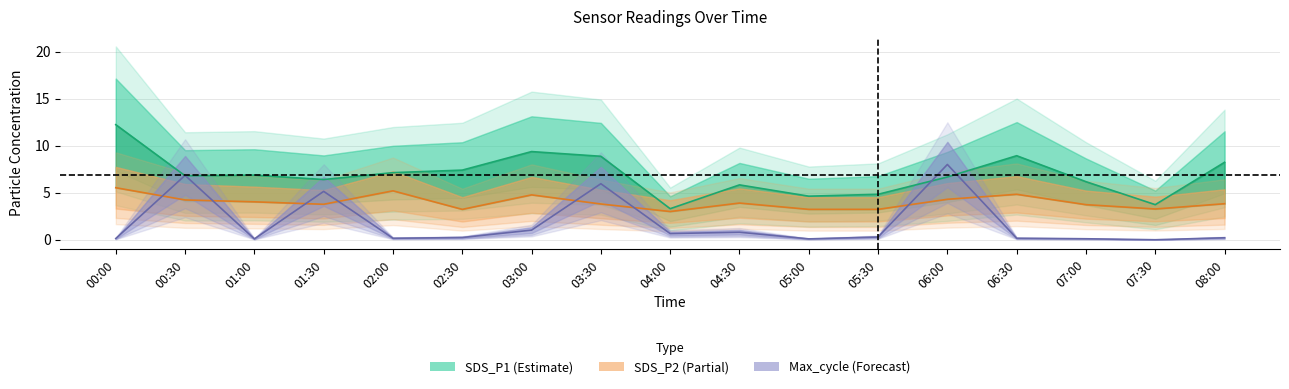

What is the value of the Max_cycle (norm) point at the 13th from the left?

8.0